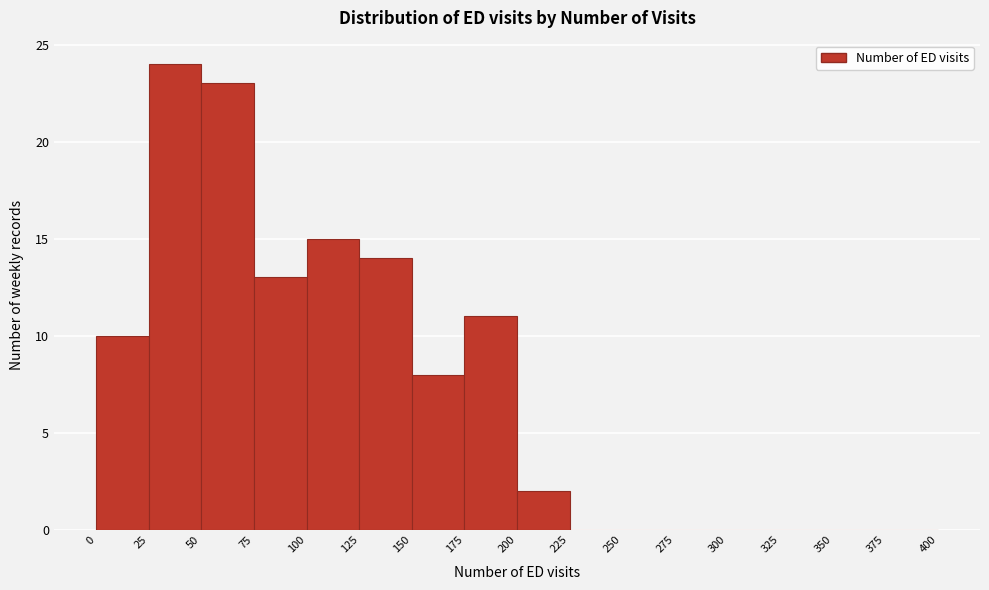

Reading left to right, list every bar in this chart as the range it spans on the x-axis followed by its height. The values are not printed on the chart, so give them approximately, as read against the axis.

0 to 25: 10
25 to 50: 24
50 to 75: 23
75 to 100: 13
100 to 125: 15
125 to 150: 14
150 to 175: 8
175 to 200: 11
200 to 225: 2
225 to 250: 0
250 to 275: 0
275 to 300: 0
300 to 325: 0
325 to 350: 0
350 to 375: 0
375 to 400: 0